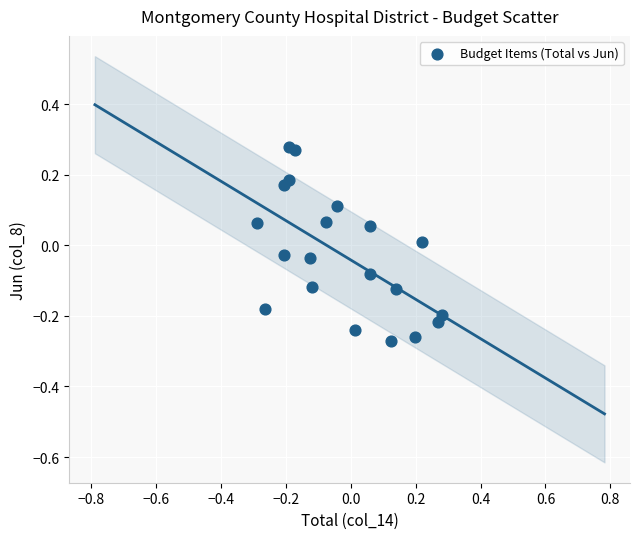

What is the range of Y values (max minus min)?

0.6